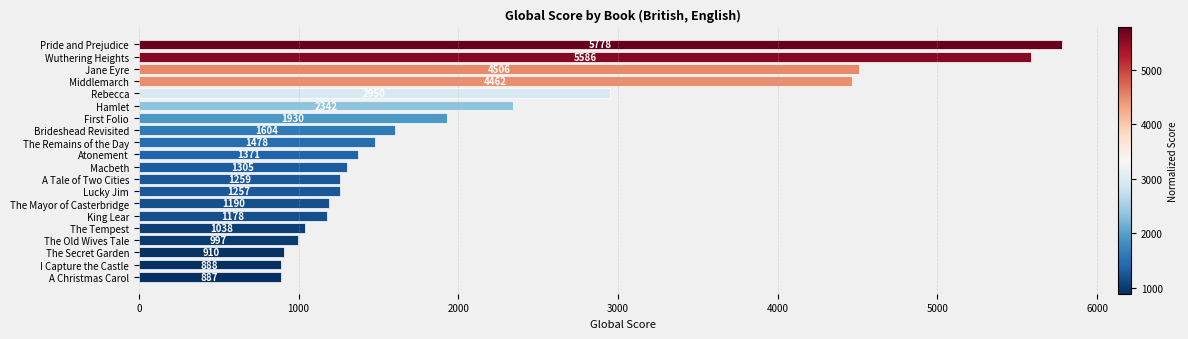

What is the difference between the maximum and minimum values?

4891